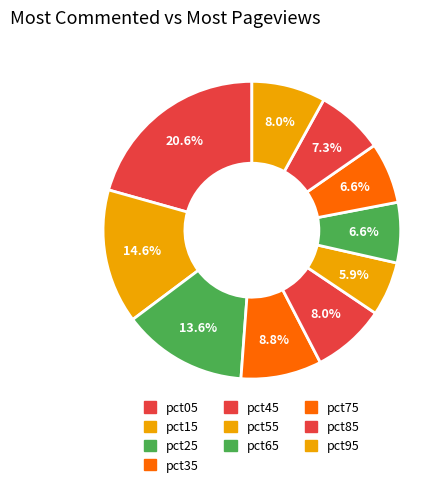

Is there a majority slice in this chart?

No